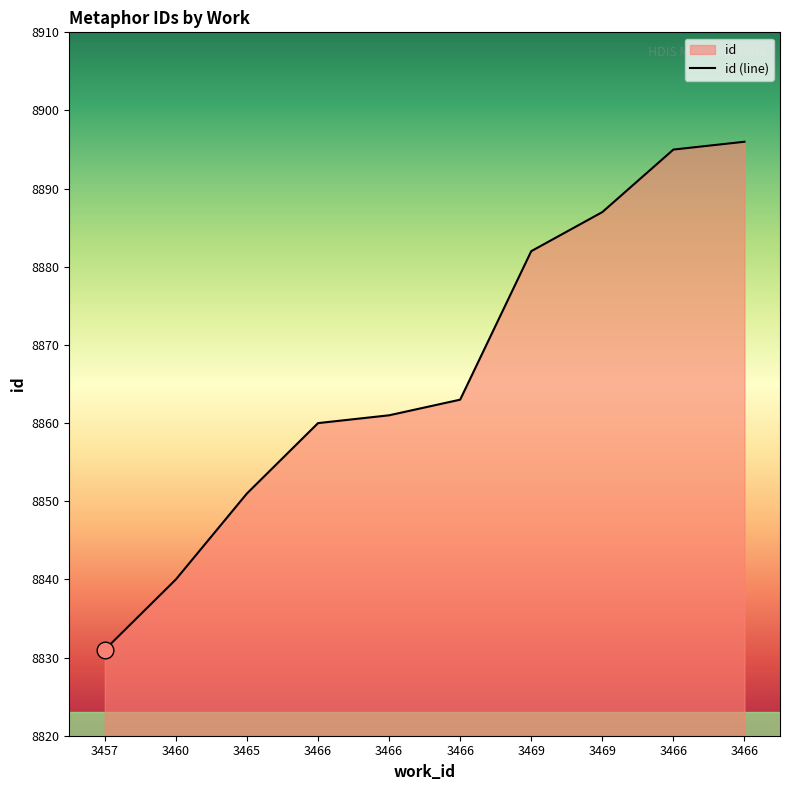

Reading right to left, extract all data points from this chart.

3466=8896	3466=8895	3469=8887	3469=8882	3466=8863	3466=8861	3466=8860	3465=8851	3460=8840	3457=8831